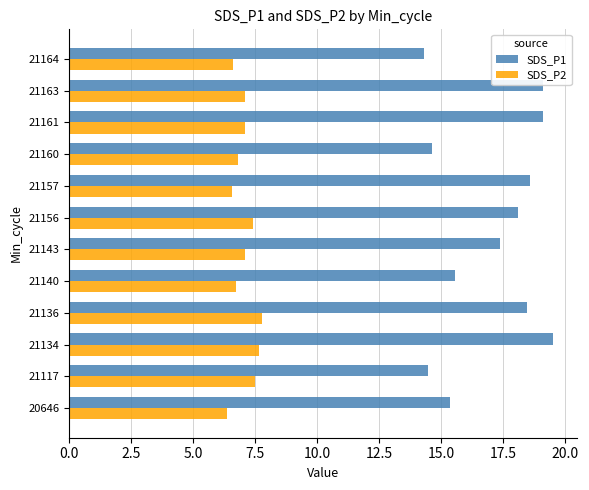

The value of SDS_P1 at 21156 is 18.1. True or false?

True